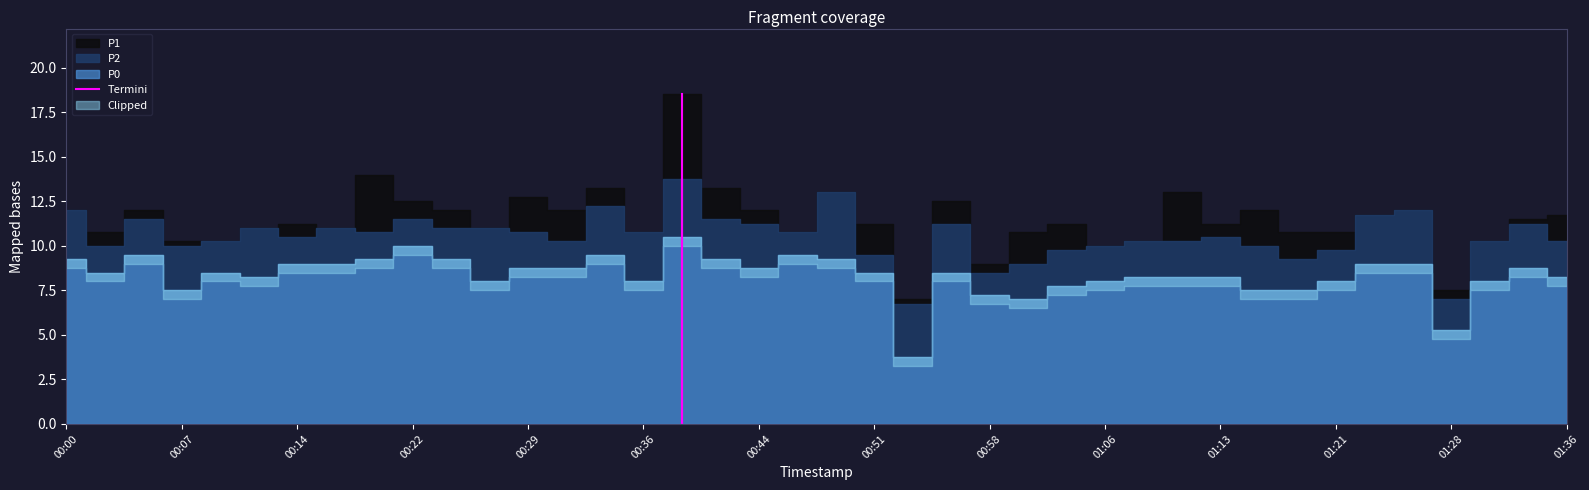

The chart shows a value of 0.0 at 00:00. True or false?

True